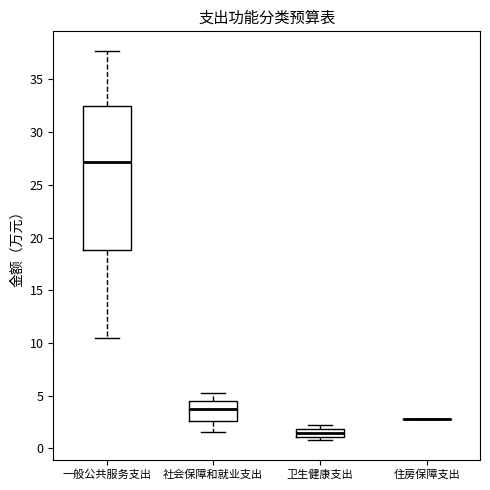

Which box is the tallest, from its lower edge to its upper edge?

一般公共服务支出